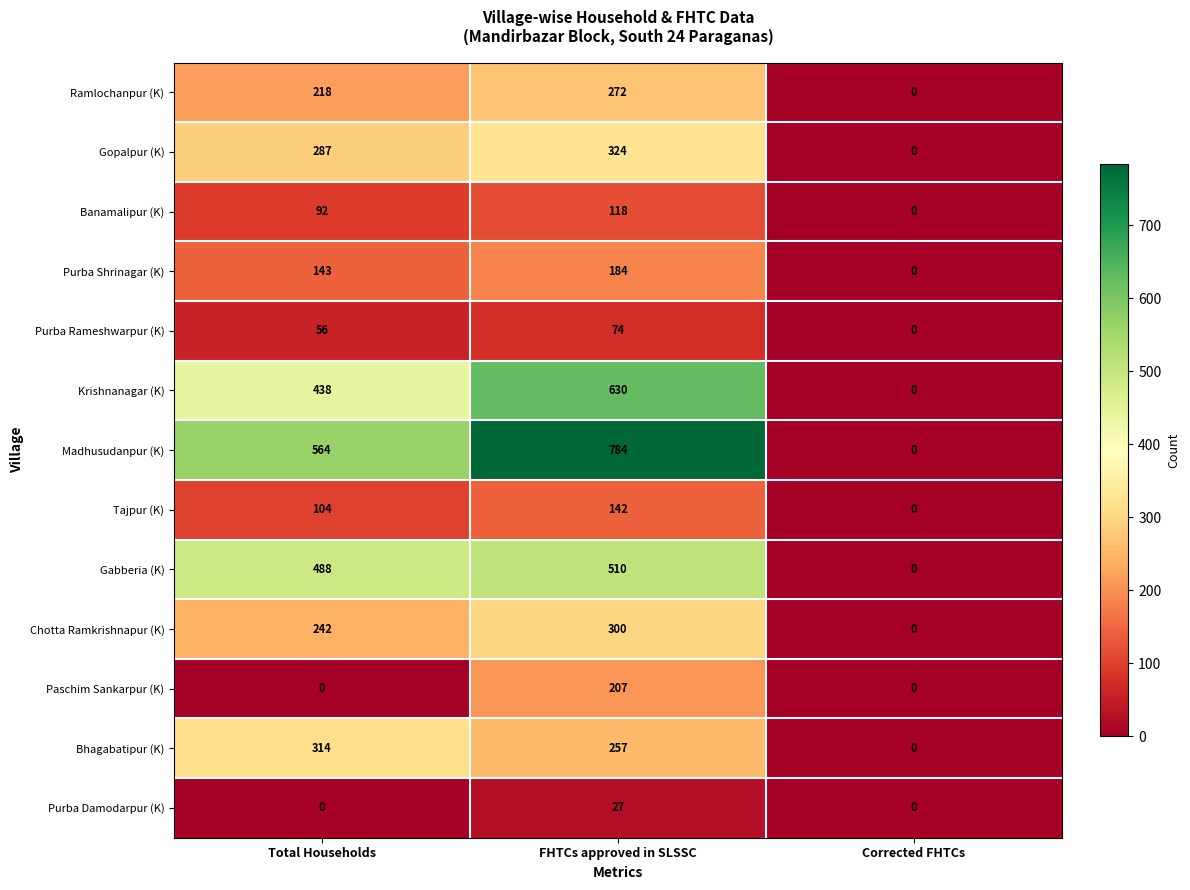

What is the difference between the Ramlochanpur (K) values at Total Households and FHTCs approved in SLSSC?

54